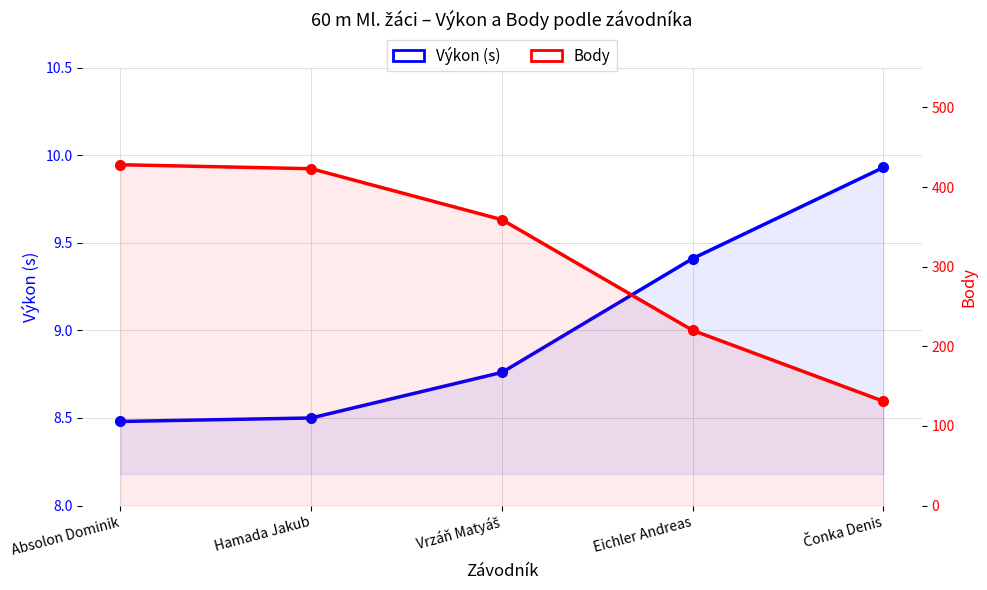

True or false: Výkon (s) has a value of 14.5 at Hamada Jakub.

False